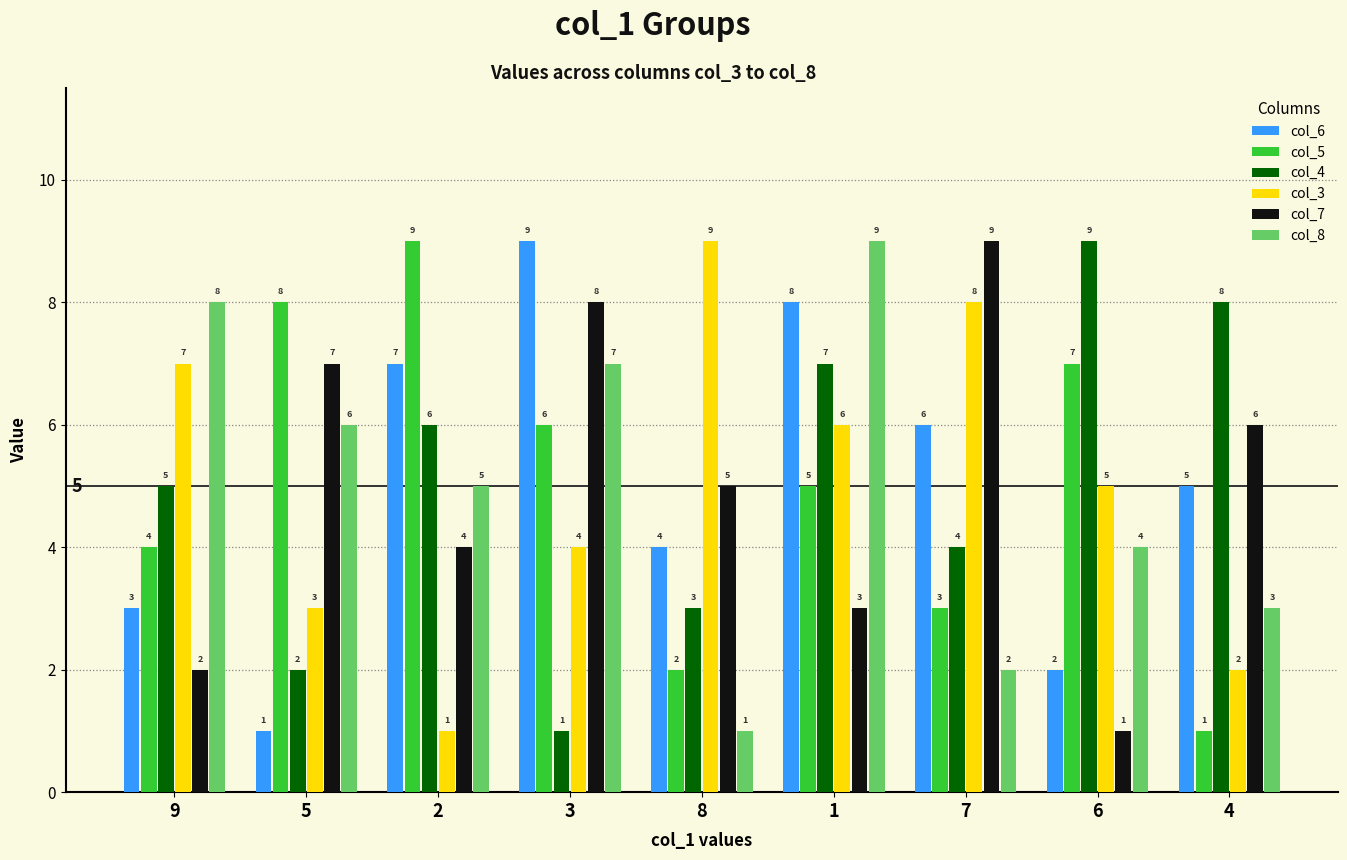

What is the difference between the maximum and minimum values in the col_3 series?

8